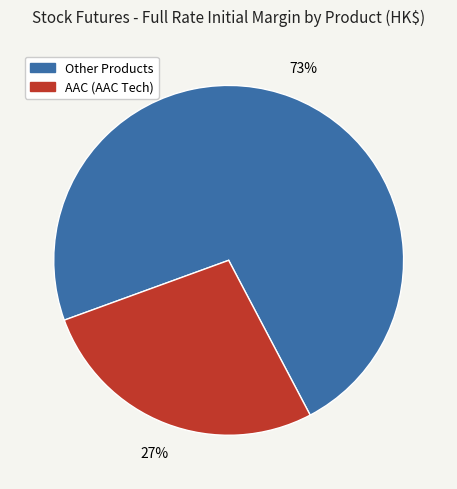

To the nearest percent, what is the difference between the largest and smallest slice percentages?

46%